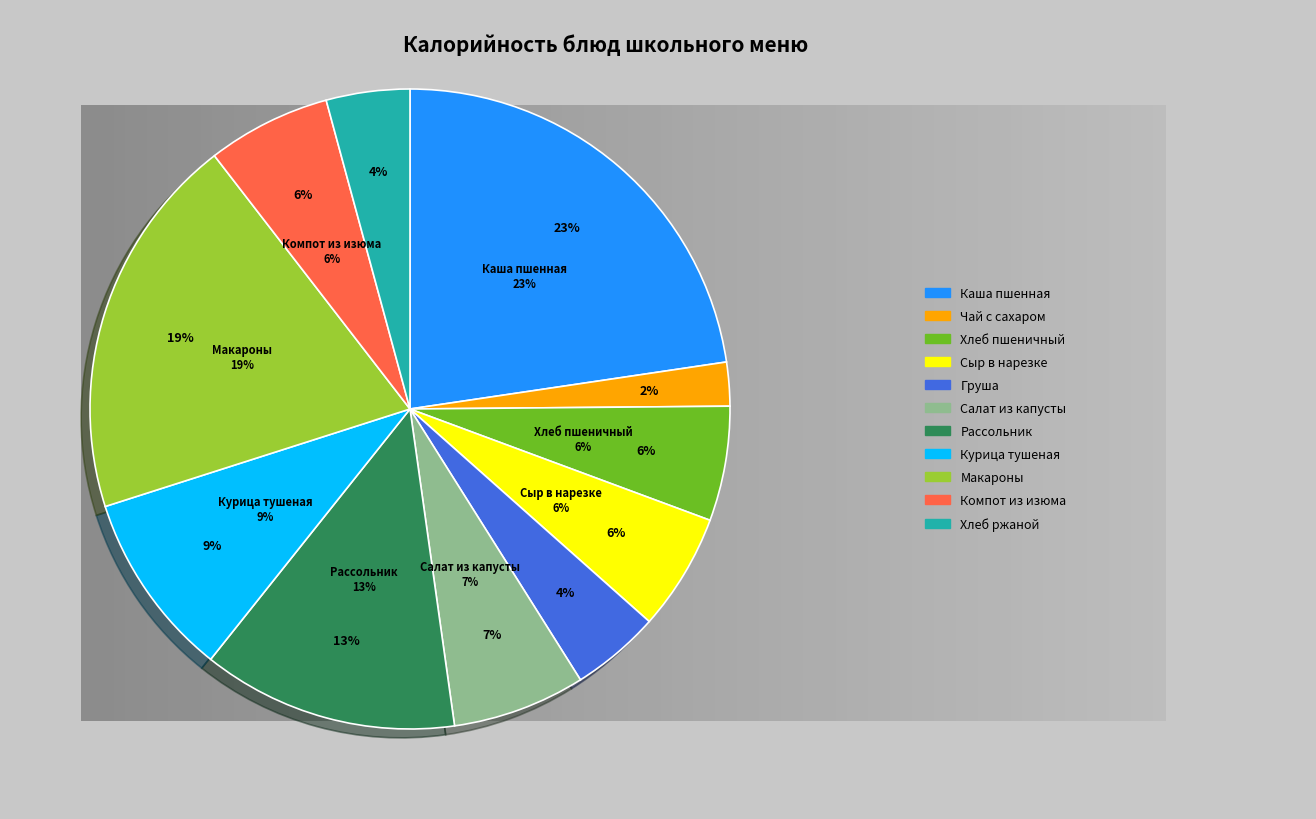

The груша slice represents 4% of the pie. True or false?

True